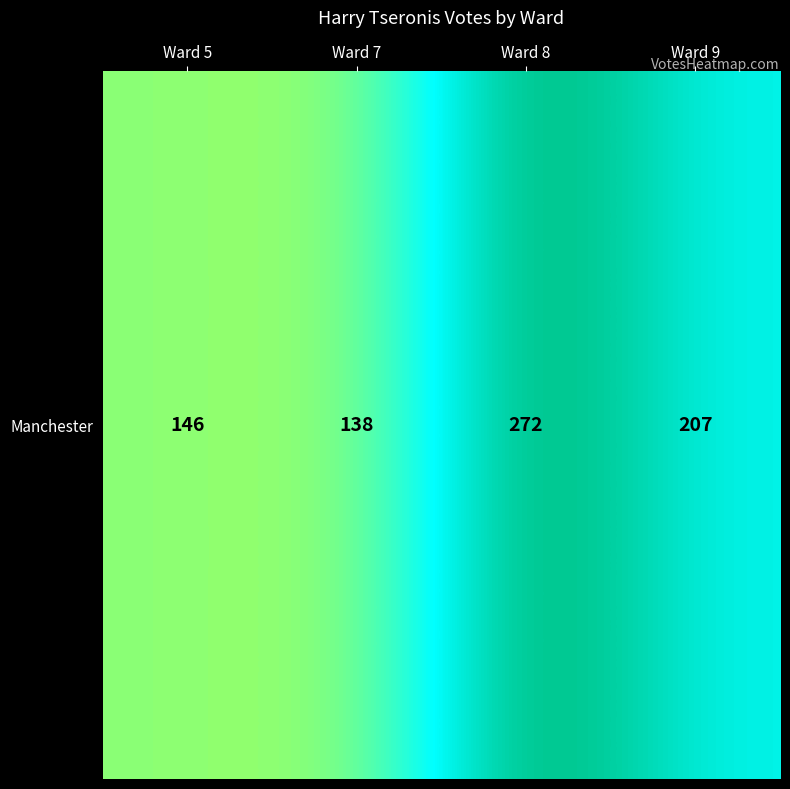

List the labels in order of value, smallest first.

Ward 7, Ward 5, Ward 9, Ward 8